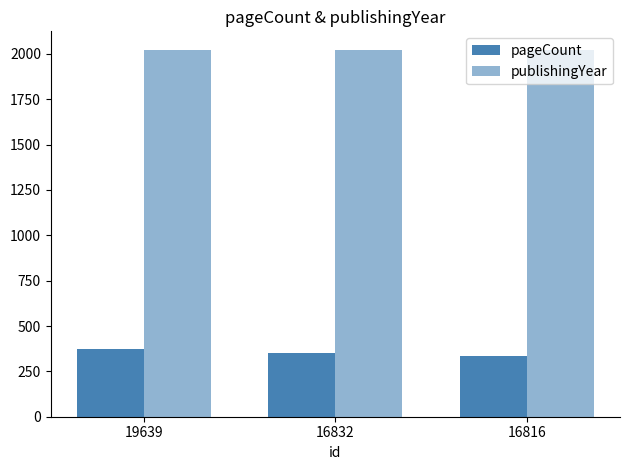

List the labels in order of pageCount value, largest first.

19639, 16832, 16816